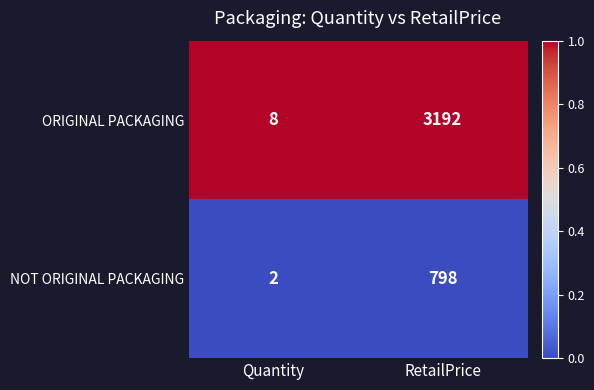

Between Quantity and RetailPrice, which series saw the biggest shift?

ORIGINAL PACKAGING